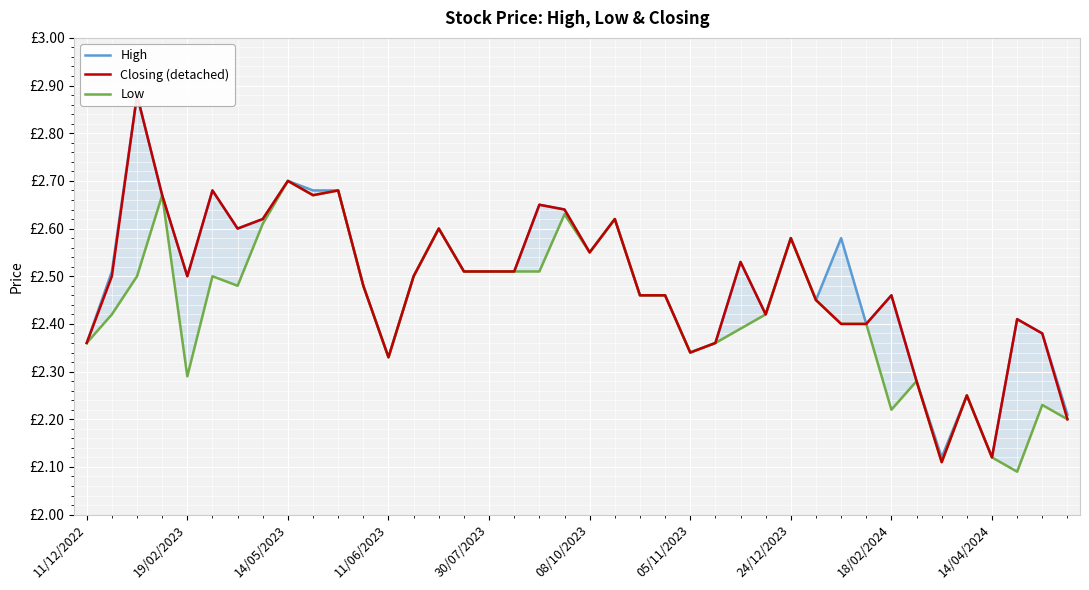

True or false: Low has more than 2 points higher than both neighbors.

True